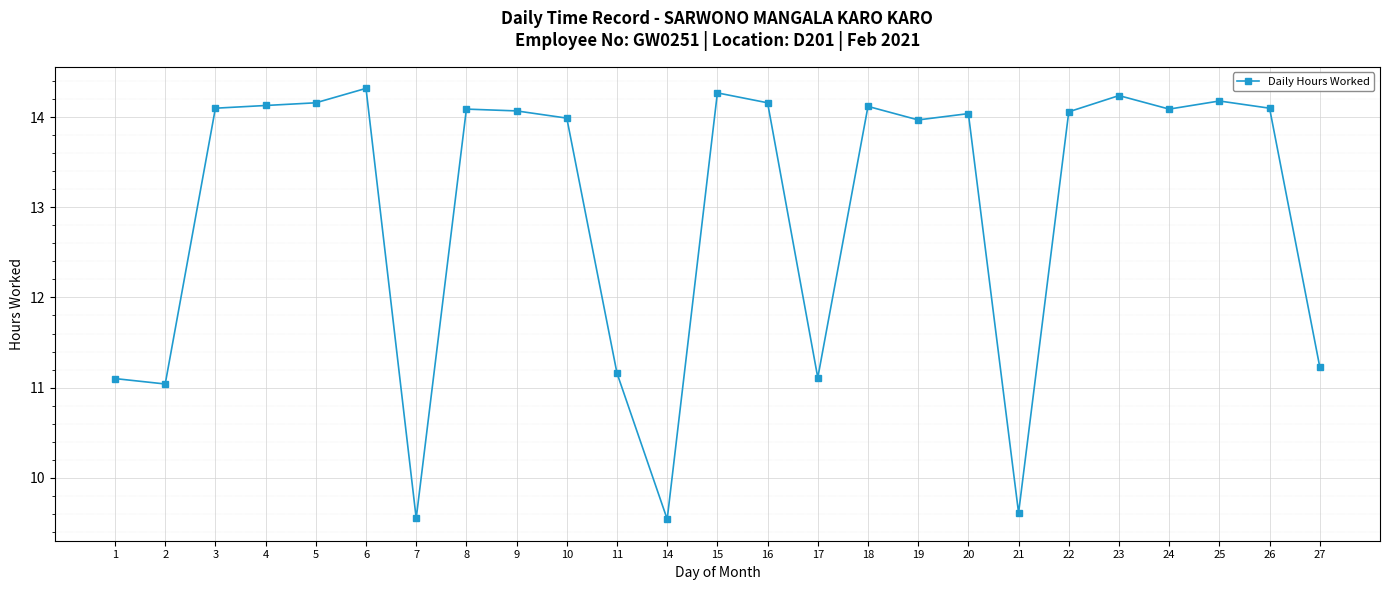

What is the change in value from 2 to 16?

+3.1